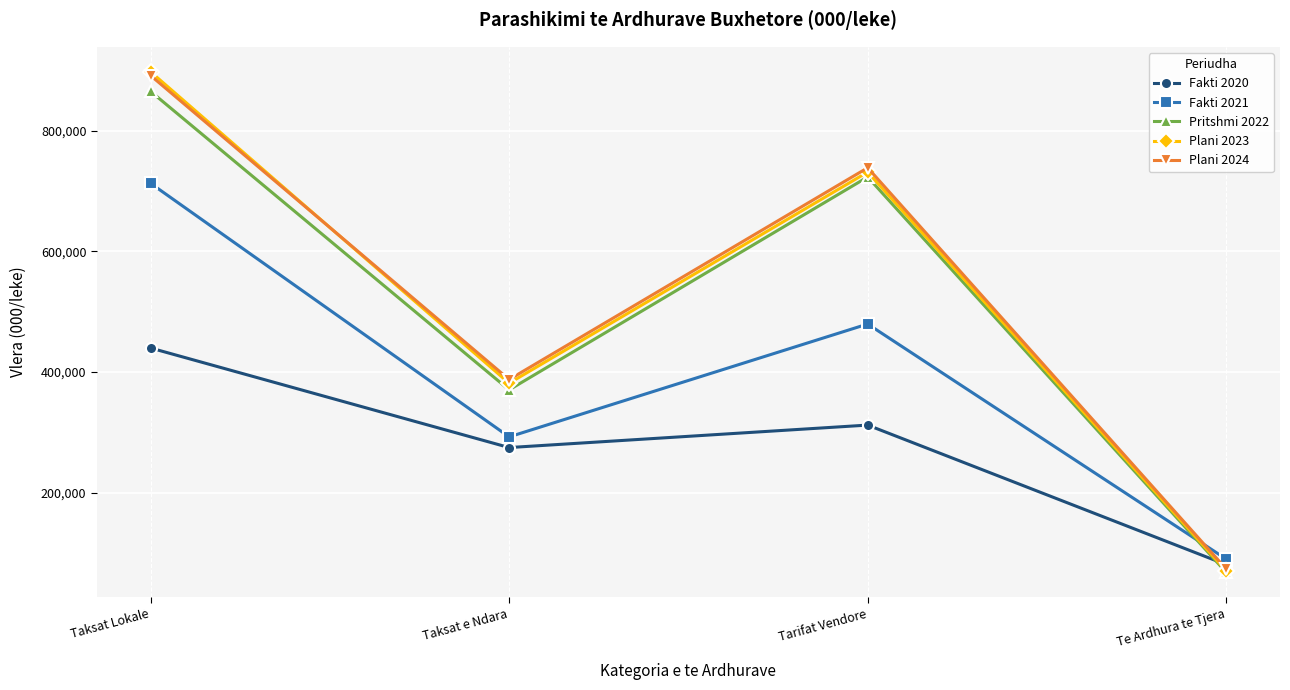

Reading left to right, list all the values displayed in this chart.

Fakti 2020: 439854	274928	312170	80971
Fakti 2021: 712692	292622	479598	90172
Pritshmi 2022: 865068	370525	723248	68182
Plani 2023: 897455	381550	731399	70692
Plani 2024: 891335	387650	738499	73692